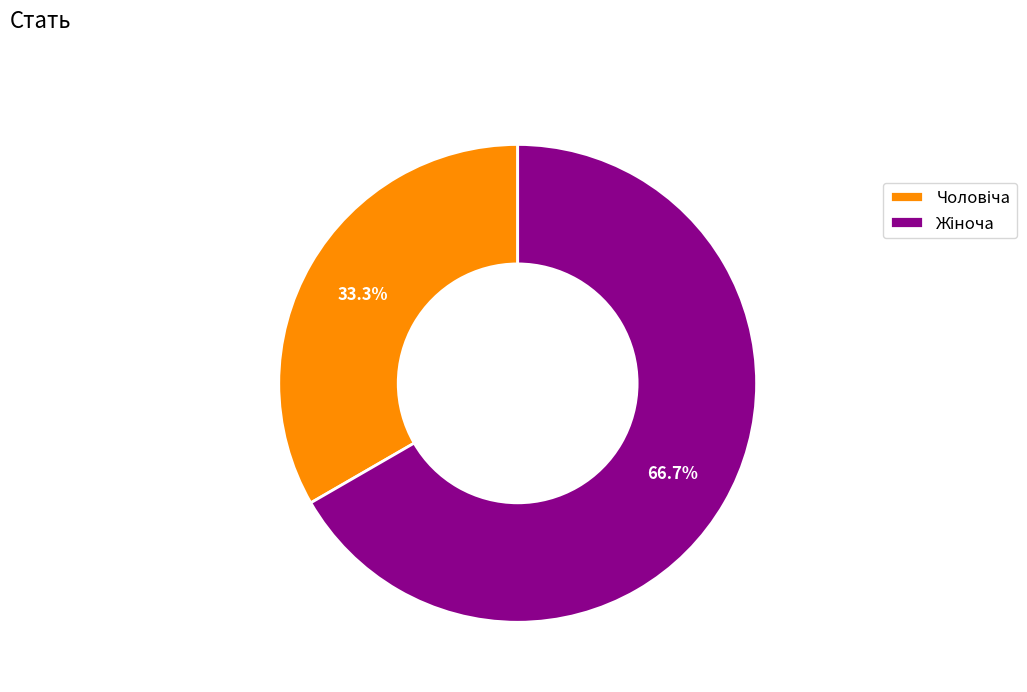

Does any single category account for the majority?

Yes